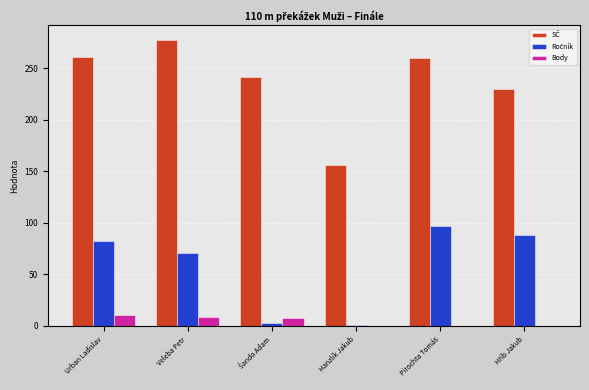

What is the greatest value displayed?

278